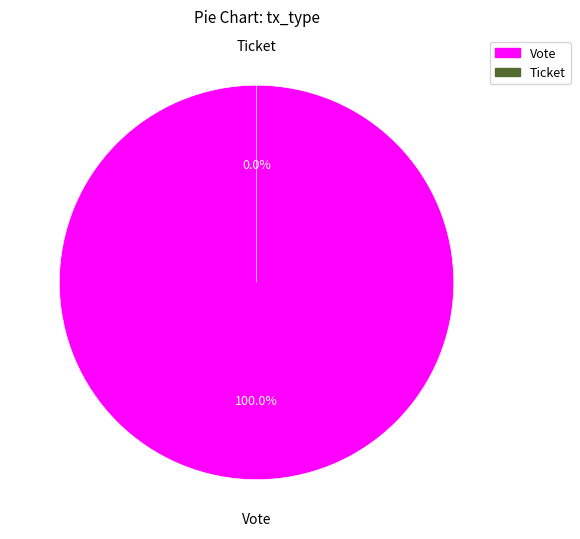

To the nearest percent, what is the difference between the Ticket and Vote slice percentages?

100%